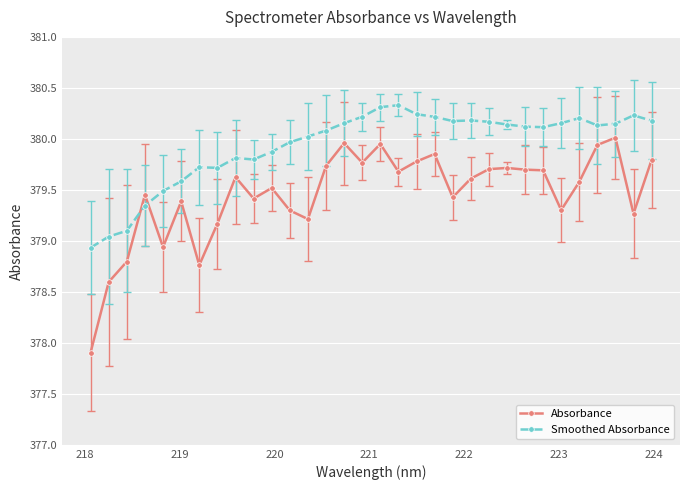

True or false: Smoothed Absorbance has more than 1 points higher than both neighbors.

True